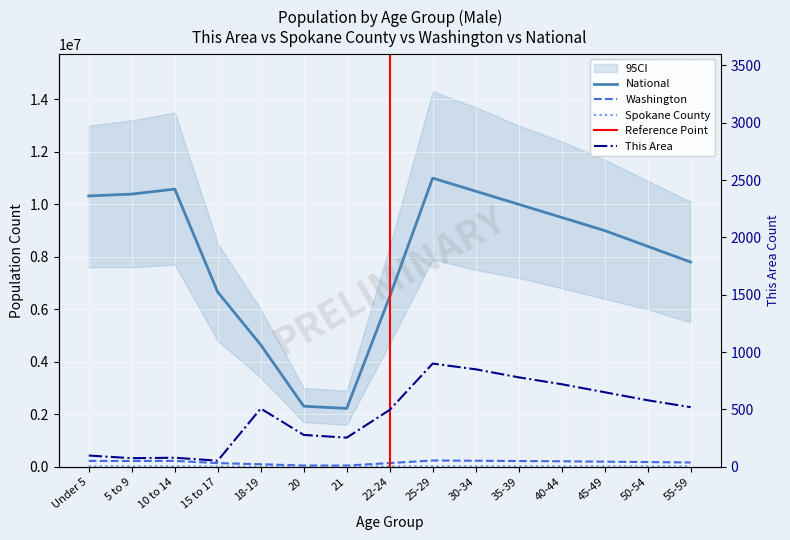

Rank the series by their maximum value, from highest to lowest.

National, Washington, Spokane County, This Area